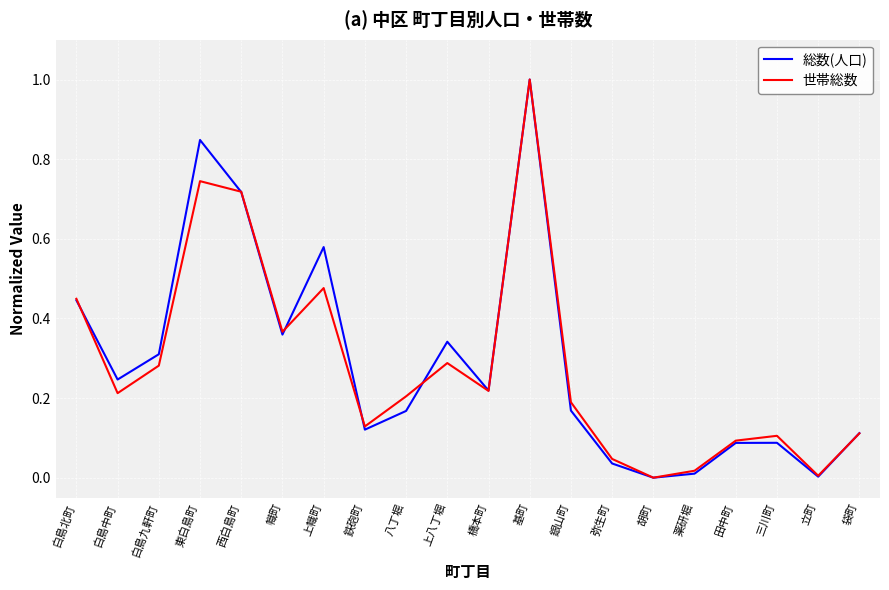

The value of 世帯総数 at 八丁堀 is 0.3. True or false?

False